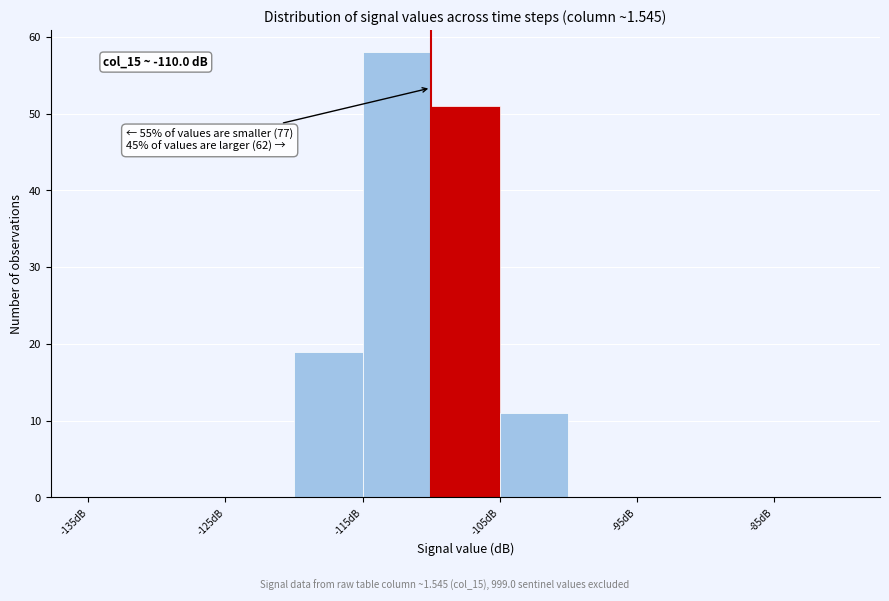

Over which range of the x-axis is the bar tallest?

-115 to -110